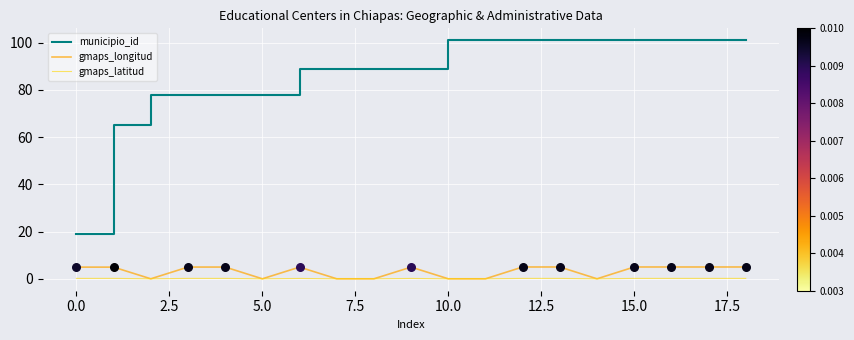

What are all the series names shown in the legend?

municipio_id, gmaps_longitud, gmaps_latitud